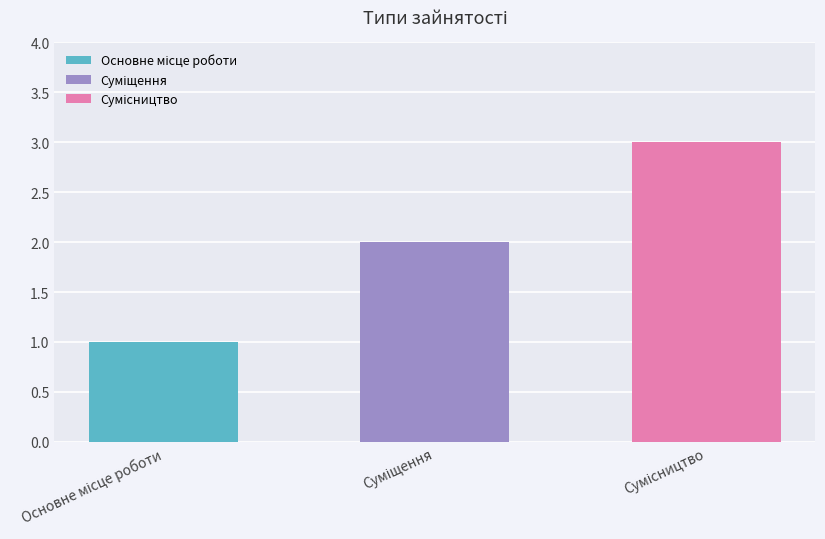

What is the approximate value at Основне місце роботи?

1